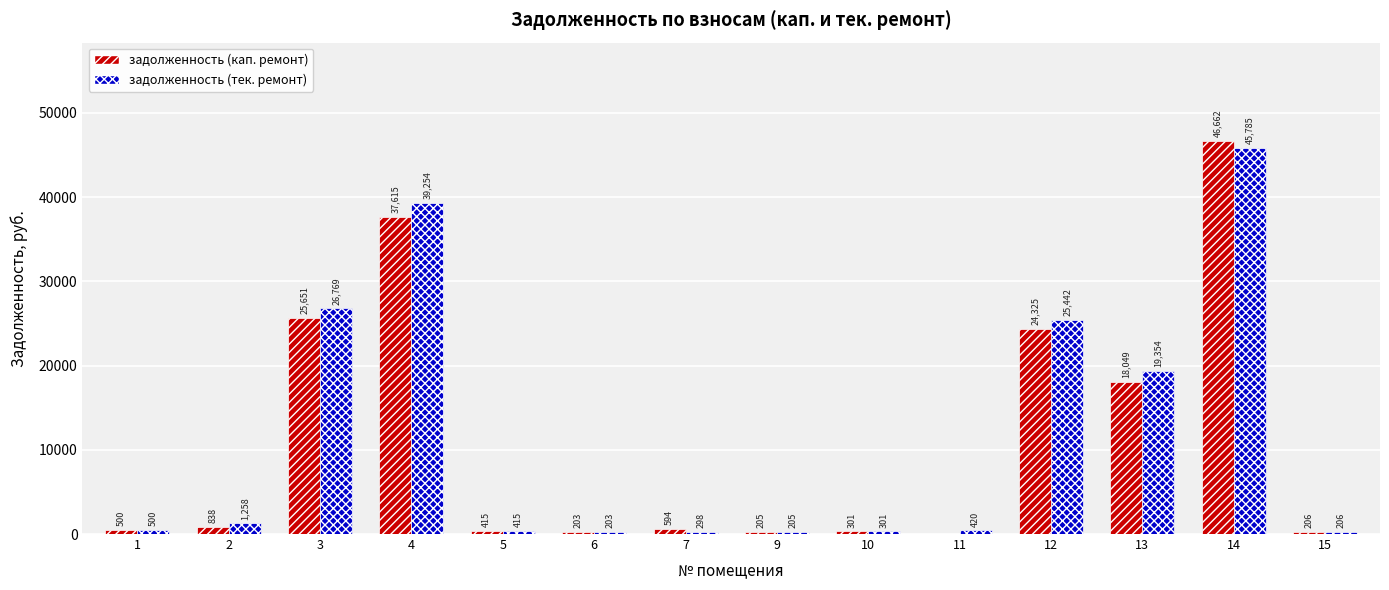

What is the sum of the задолженность (тек. ремонт) values at 6 and 3?

26972.0